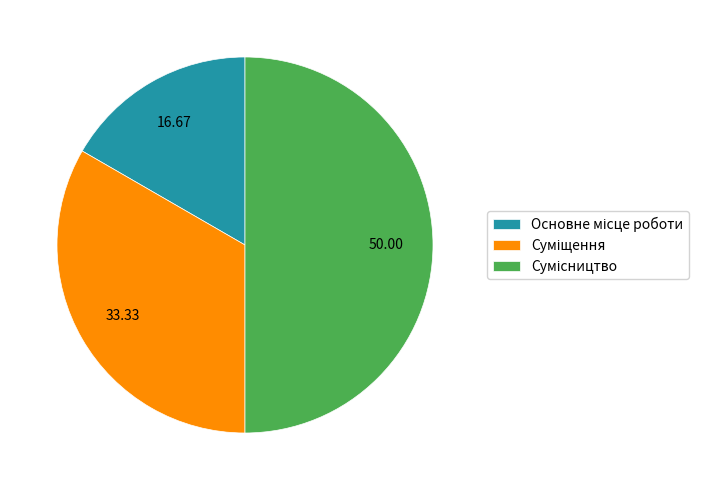

Between Сумісництво and Основне місце роботи, which is larger?

Сумісництво